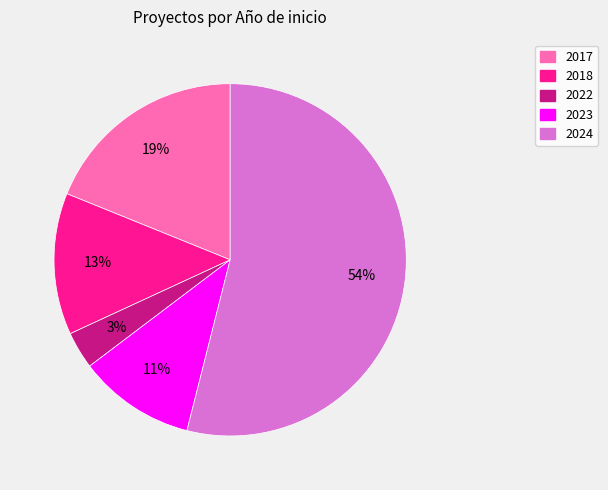

Does 2023 account for over 50% of the chart?

No